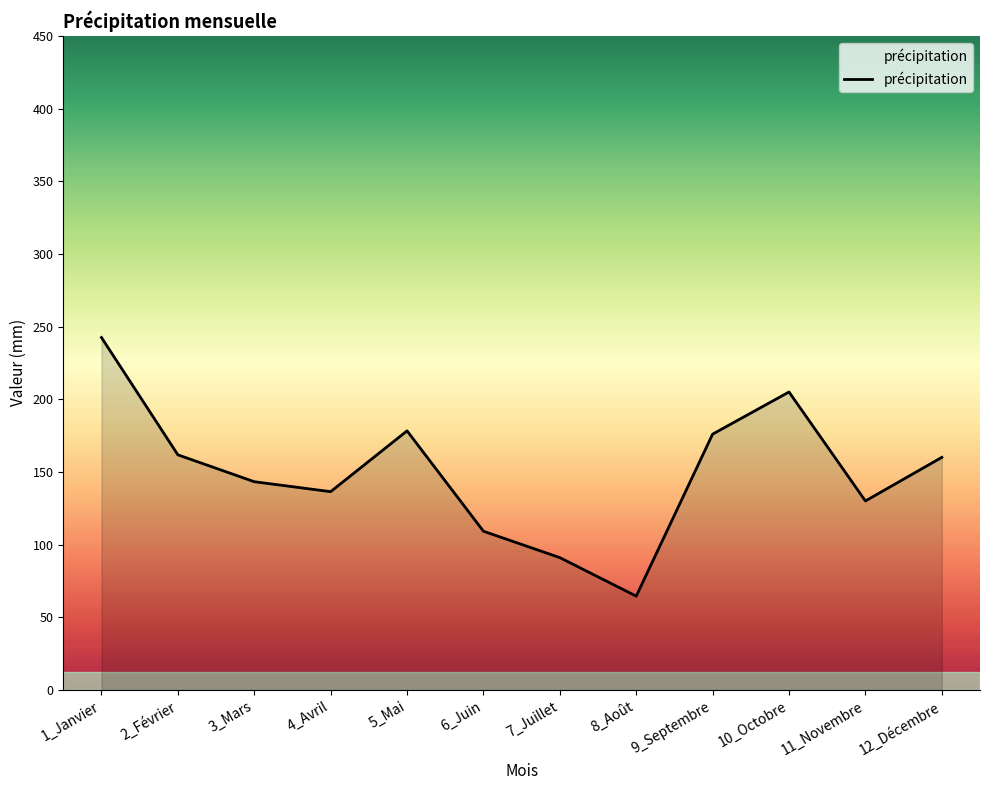

How many series are shown in this chart?

1